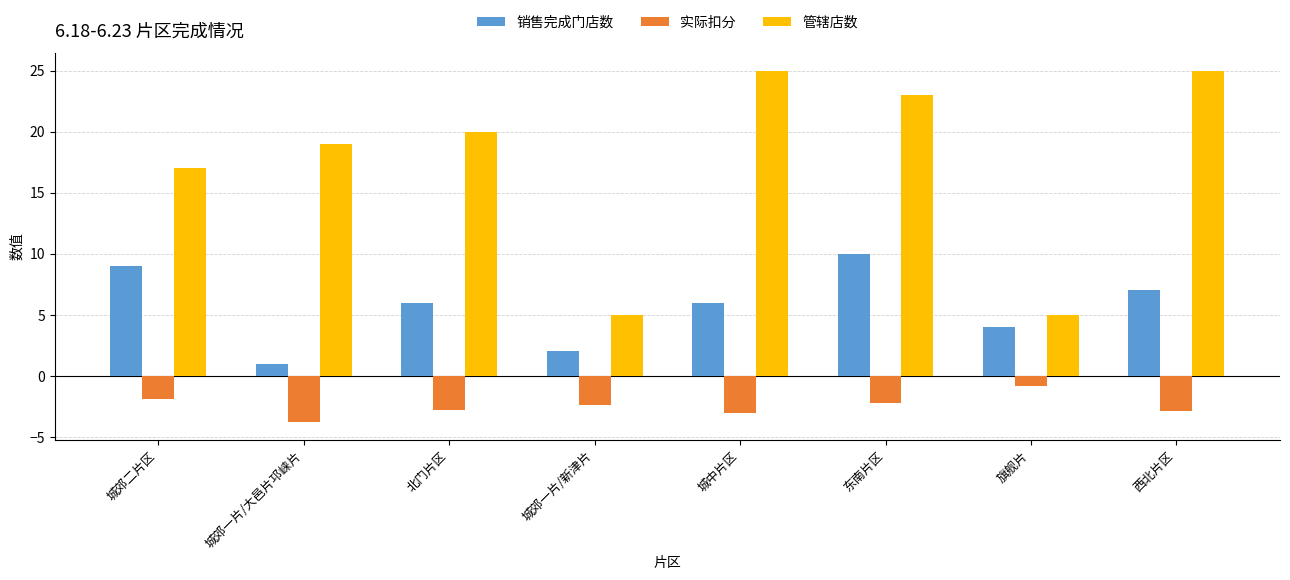

Which series has the widest spread of values?

管辖店数